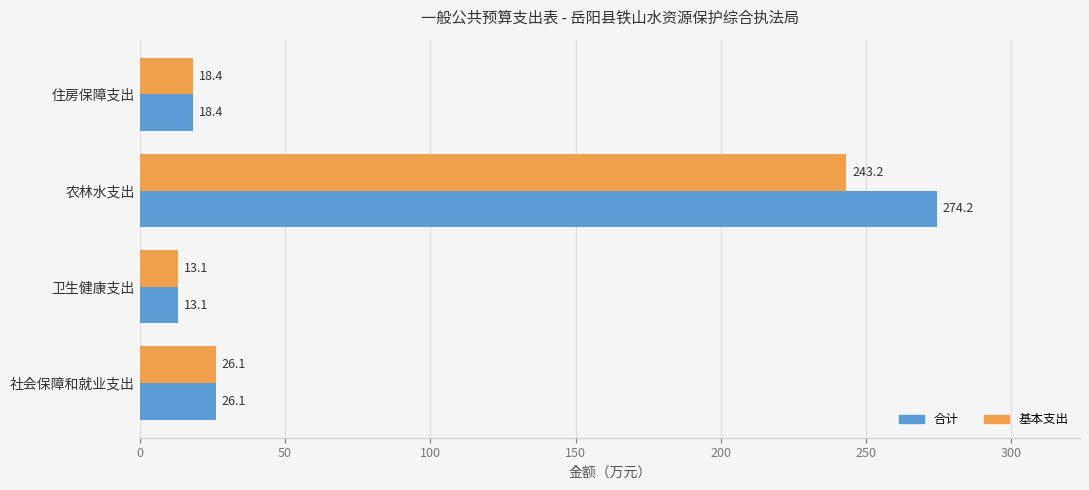

The 基本支出 series shows 18.4 at 住房保障支出. True or false?

True